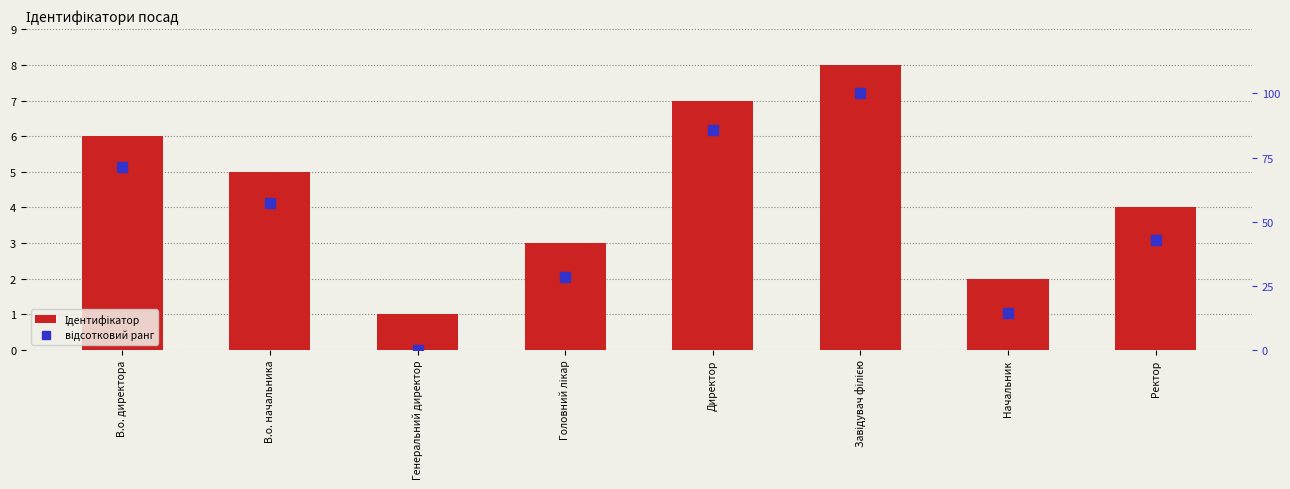

Which series has the largest range (max minus min)?

відсотковий ранг